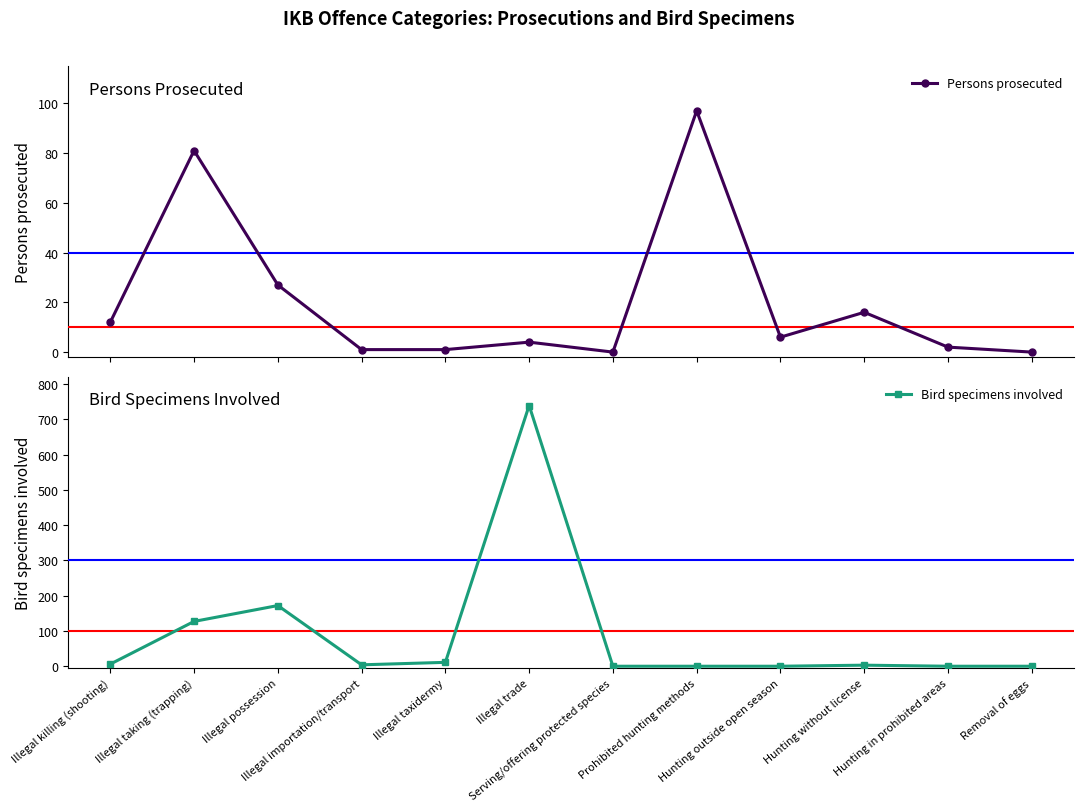

What position from the left is Hunting in prohibited areas?

11